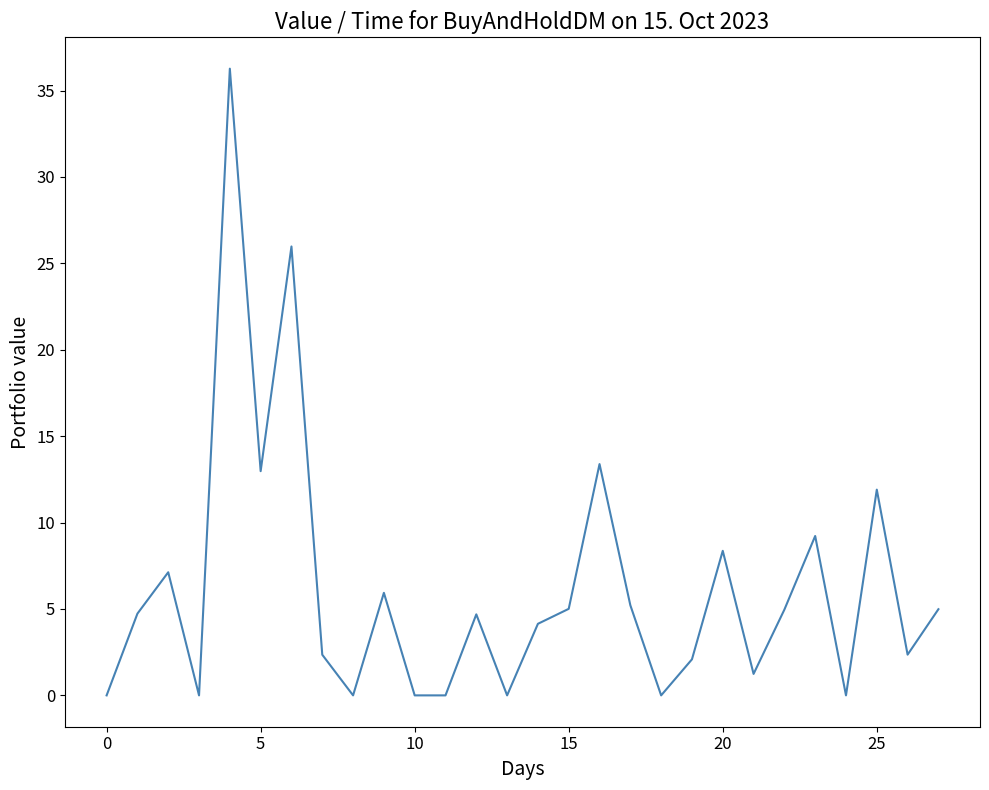

What is the sum of all values?

172.9